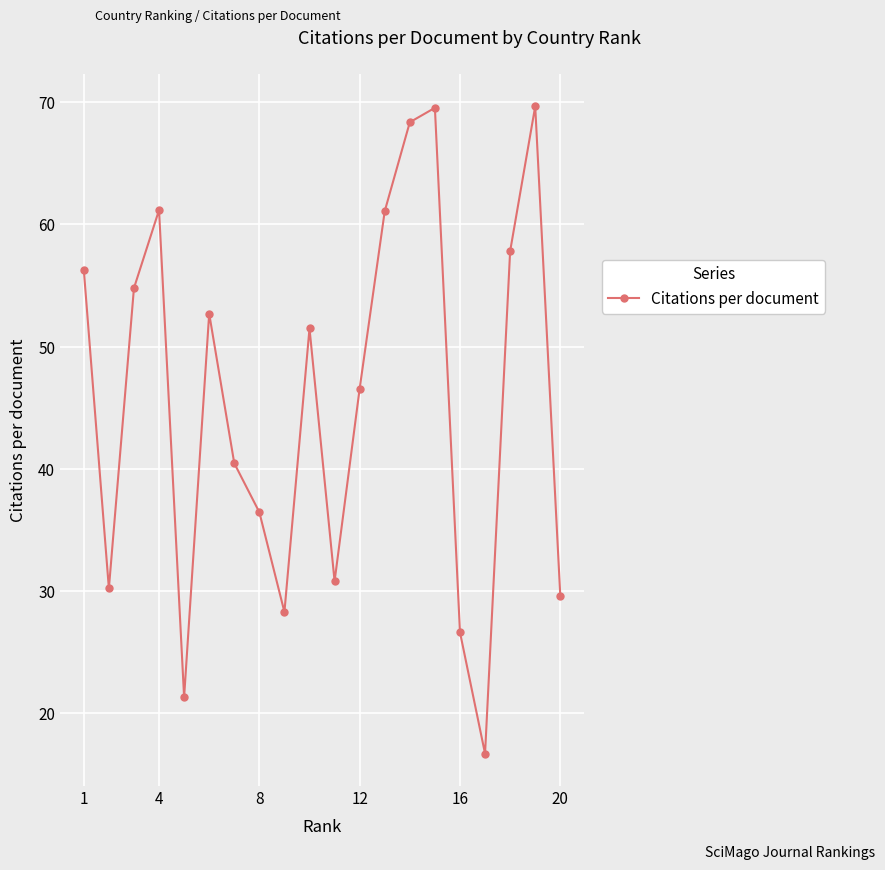

What is the maximum value shown in the chart?

69.7